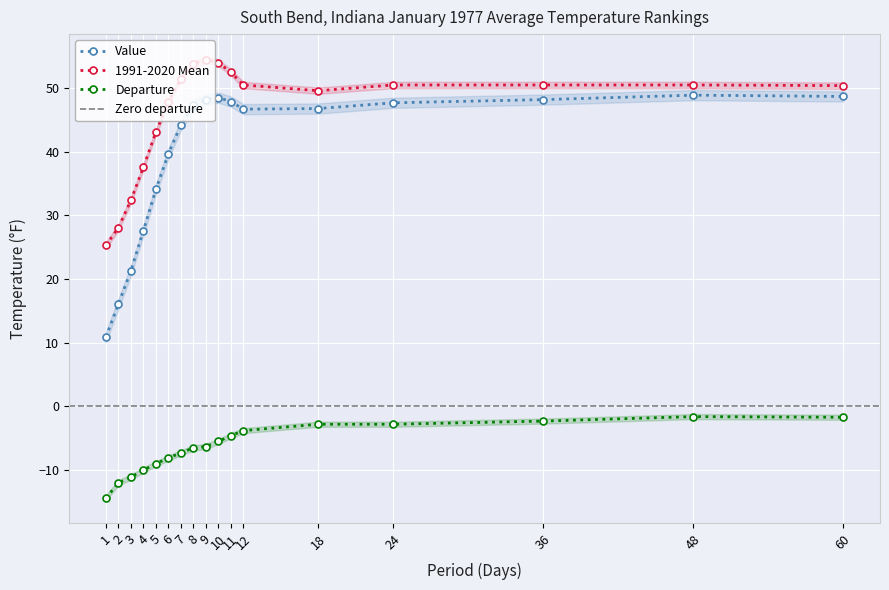

How many data points in Value are above 46?

10